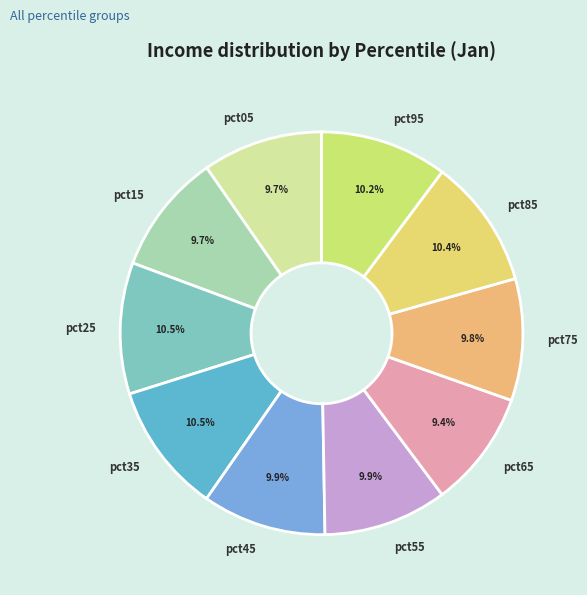

Is it true that pct85 is 1% of the pie?

False